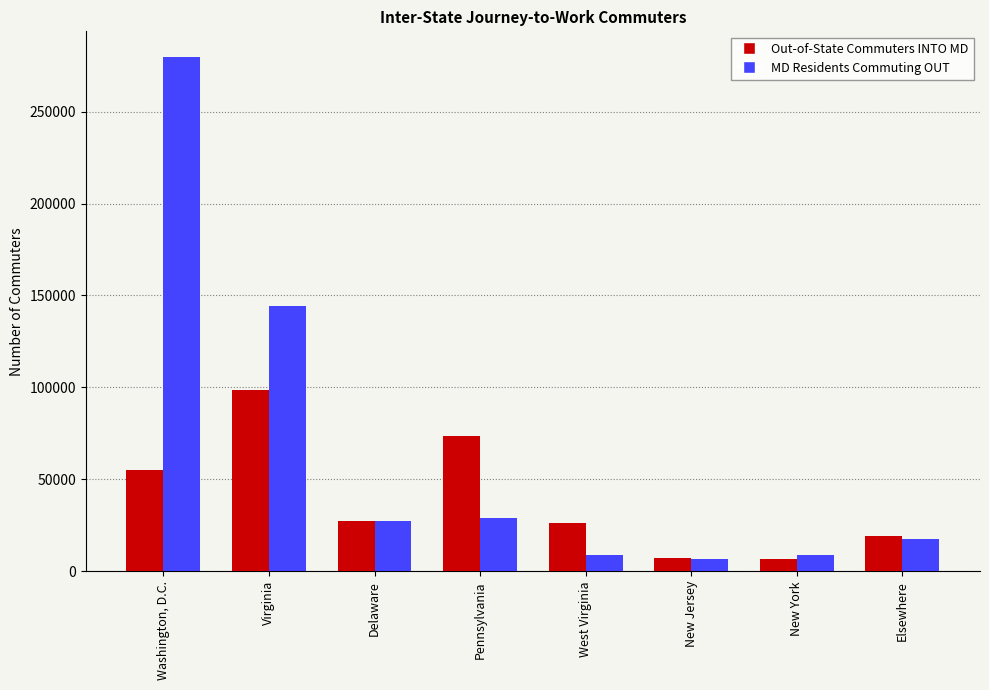

Which category has the highest value in the Out-of-State Commuters INTO MD series?

Virginia